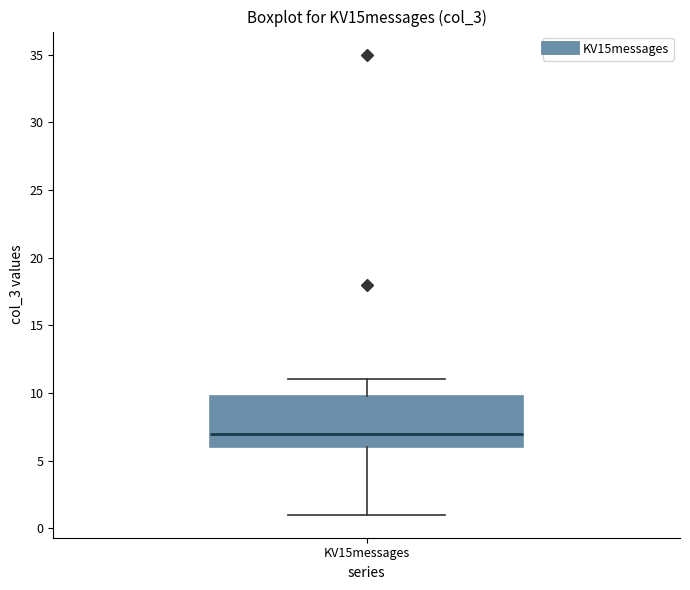

Transcribe this box plot: give where the median line is, the range the box spans, and where the two whiskers end, as read against the y-axis. The values are not printed on the chart, so give them approximately, as read against the axis.

median 7, box 6 to 10, whiskers 1 to 11